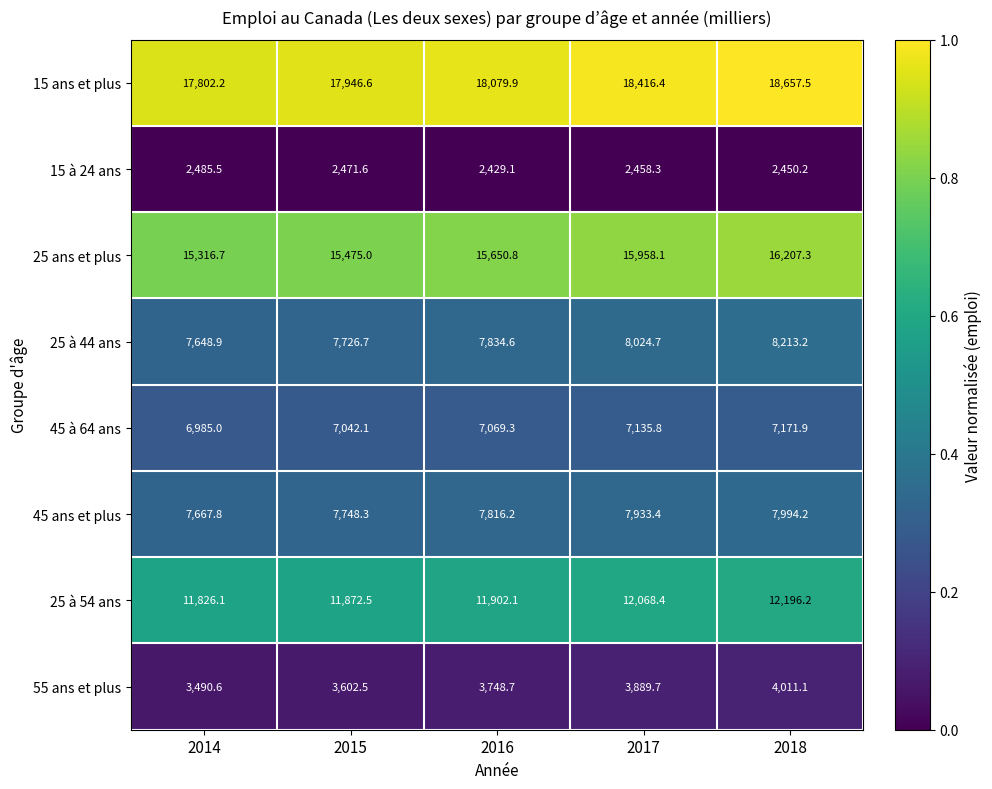

What is the difference between the highest and lowest values at 2014?

15316.7